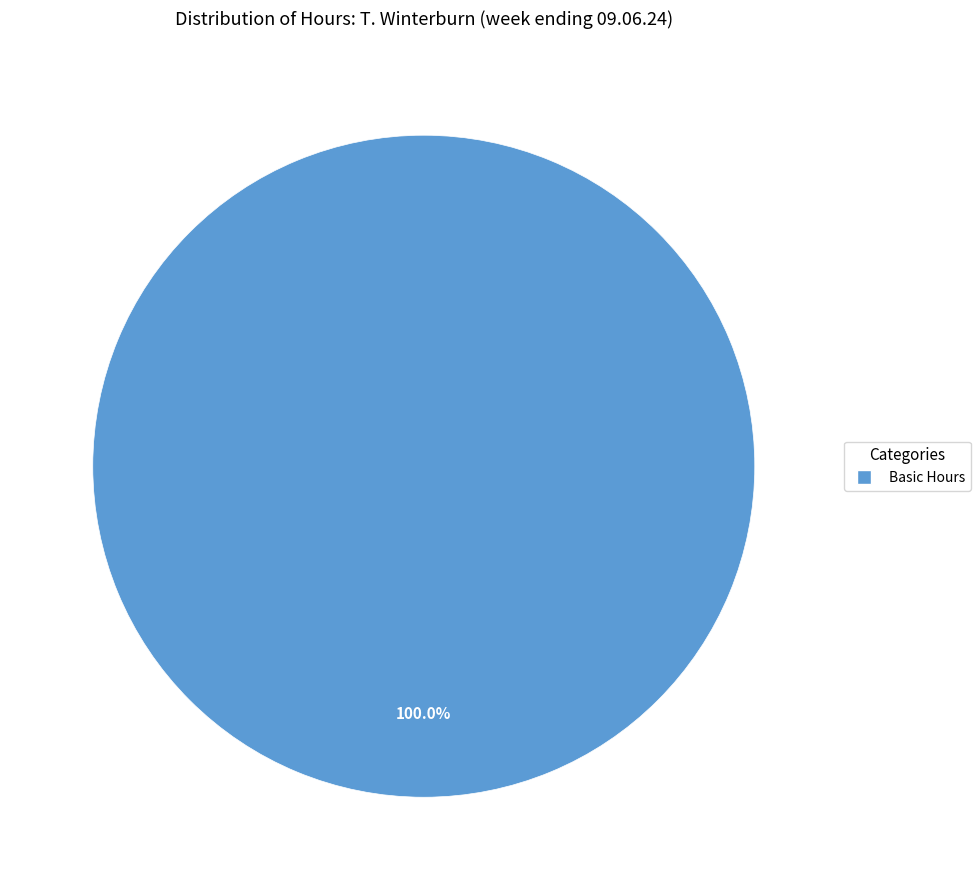

Which slice represents more than half of the pie?

Basic Hours